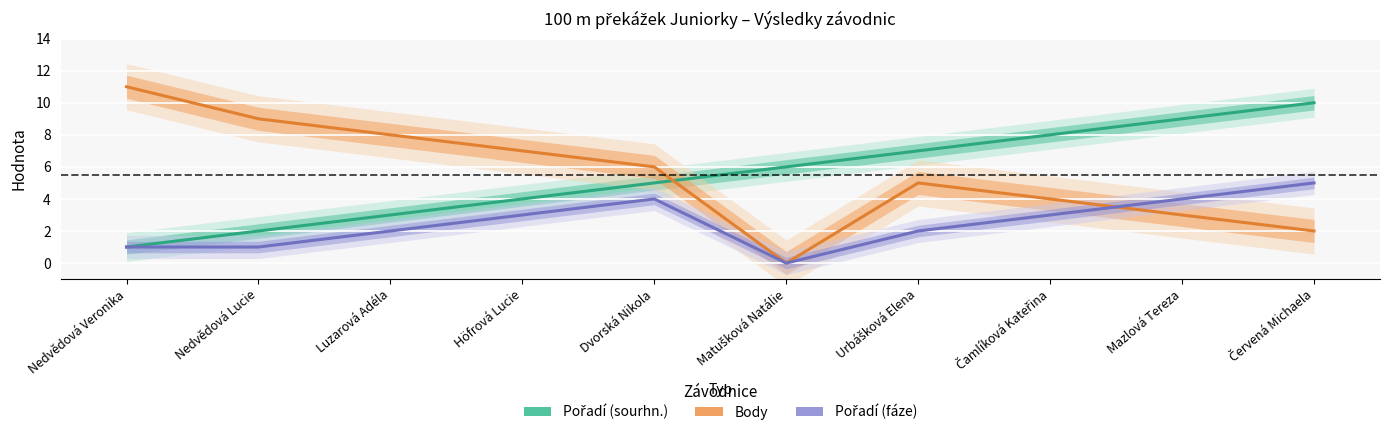

What is the sum of the Body values at Čamlíková Kateřina and Höfrová Lucie?

11